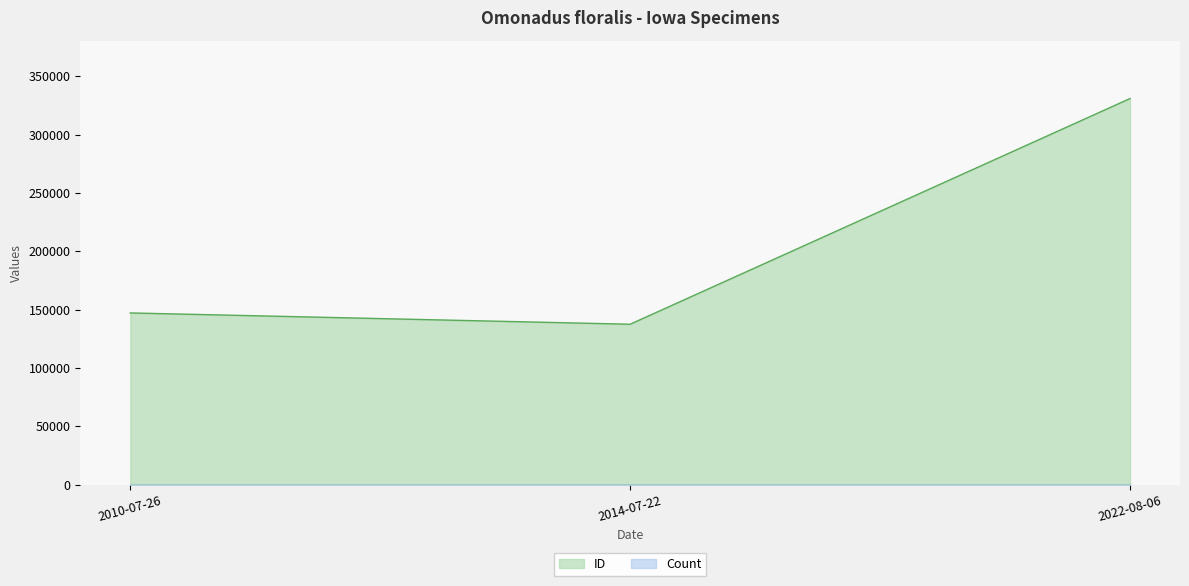

Which category has the highest value in the ID series?

2022-08-06